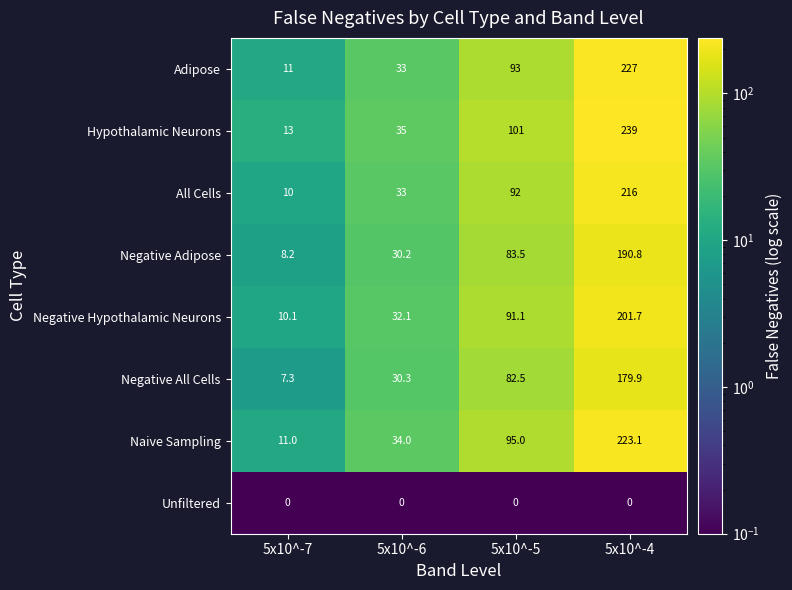

Where is Negative Hypothalamic Neurons nearest to the value 105?

5x10^-5